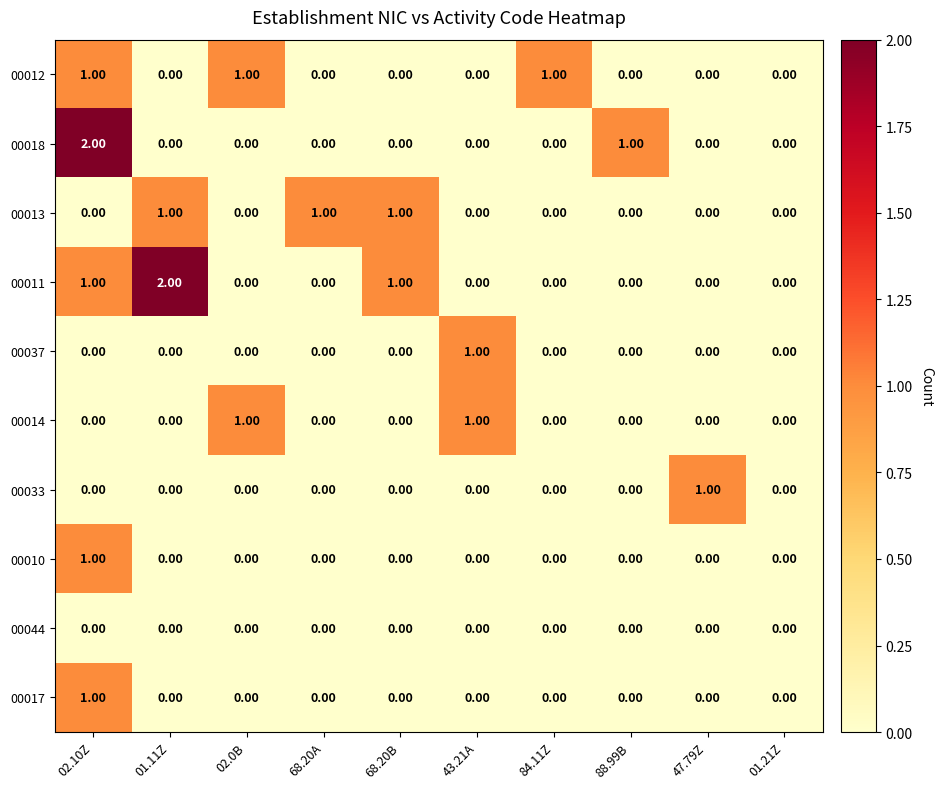

Which series changed the most between 01.11Z and 84.11Z?

00011